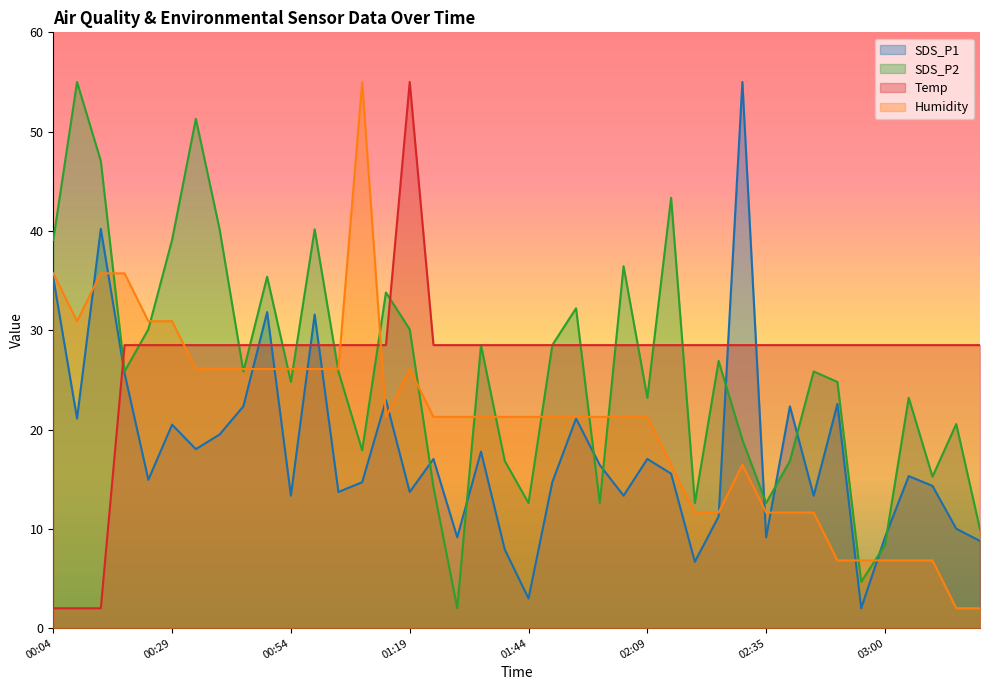

What is the average value of the Temp series?

27.2